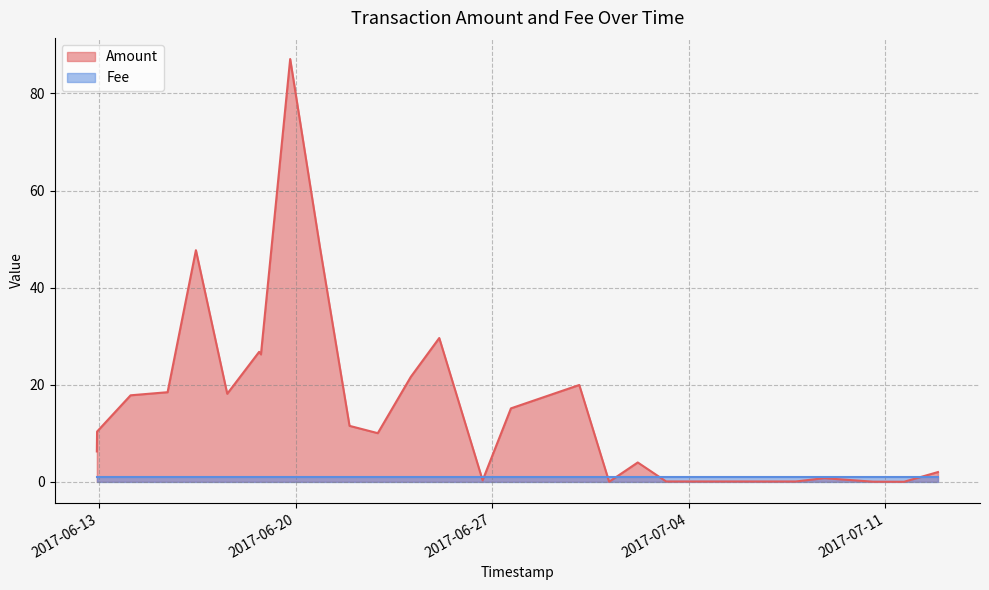

At which category does the chart reach its minimum across all series?

2017-07-01 03:58:00